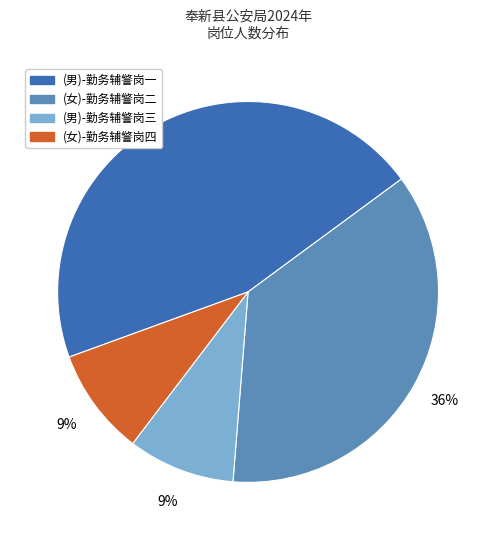

Between (男)-勤务辅警岗三 and (男)-勤务辅警岗一, which is larger?

(男)-勤务辅警岗一